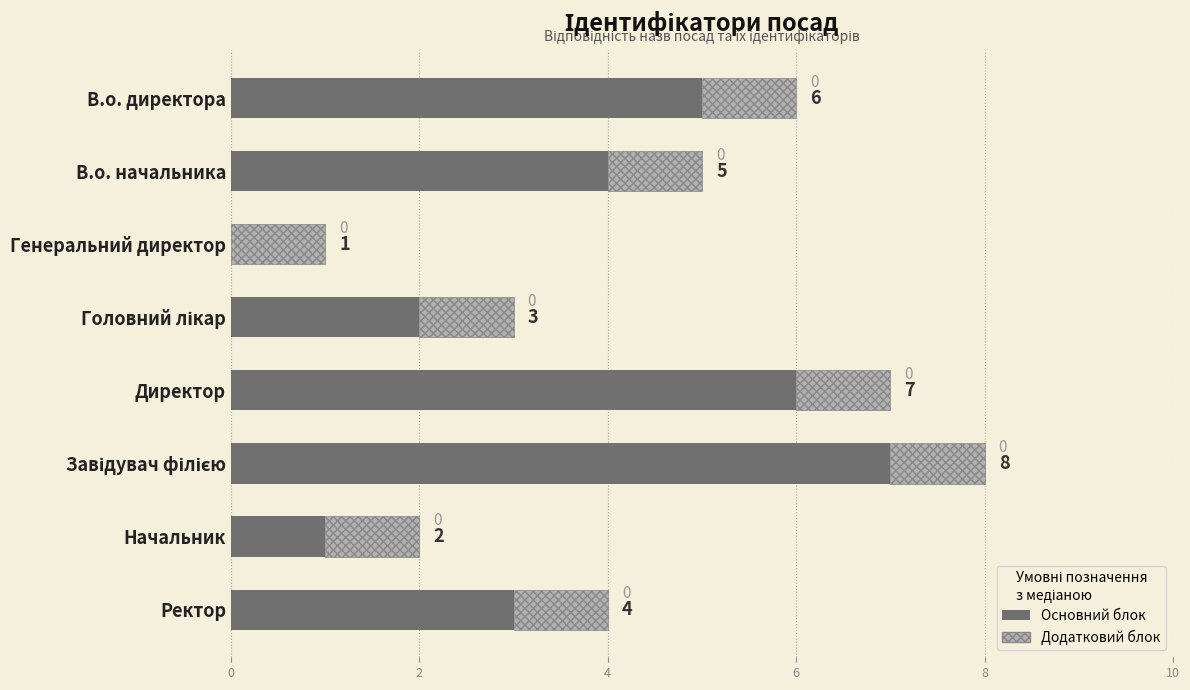

What is the total value across all series at Директор?

7